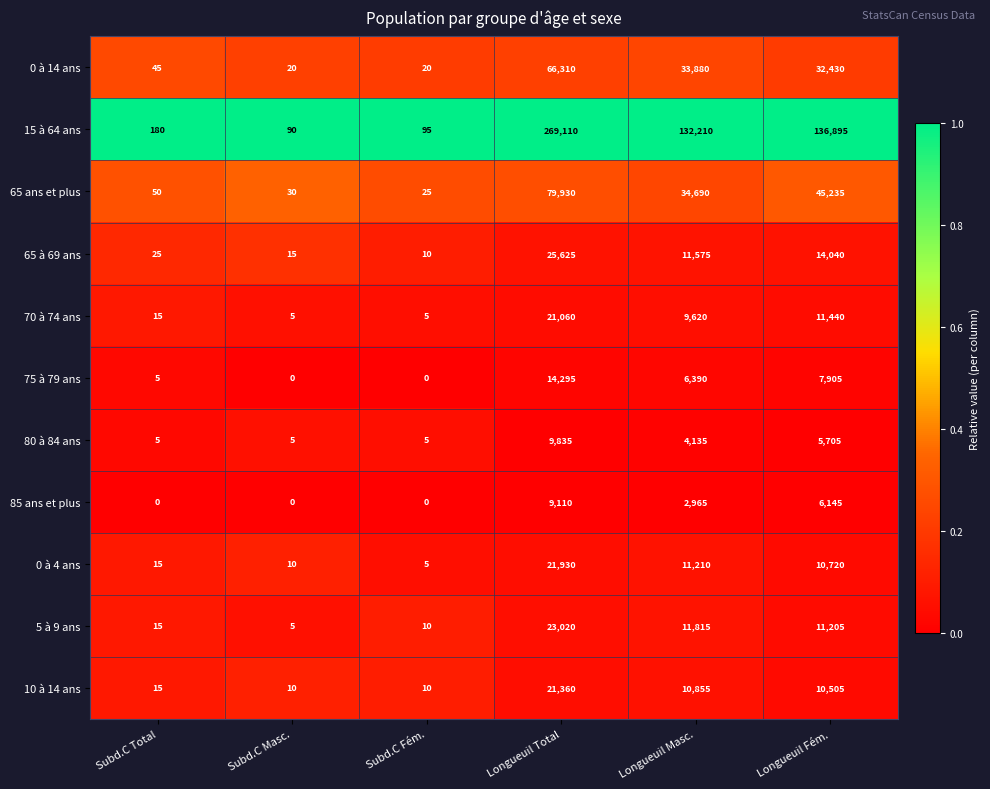

At which label does 0 à 4 ans reach its minimum?

Subd.C Fém.